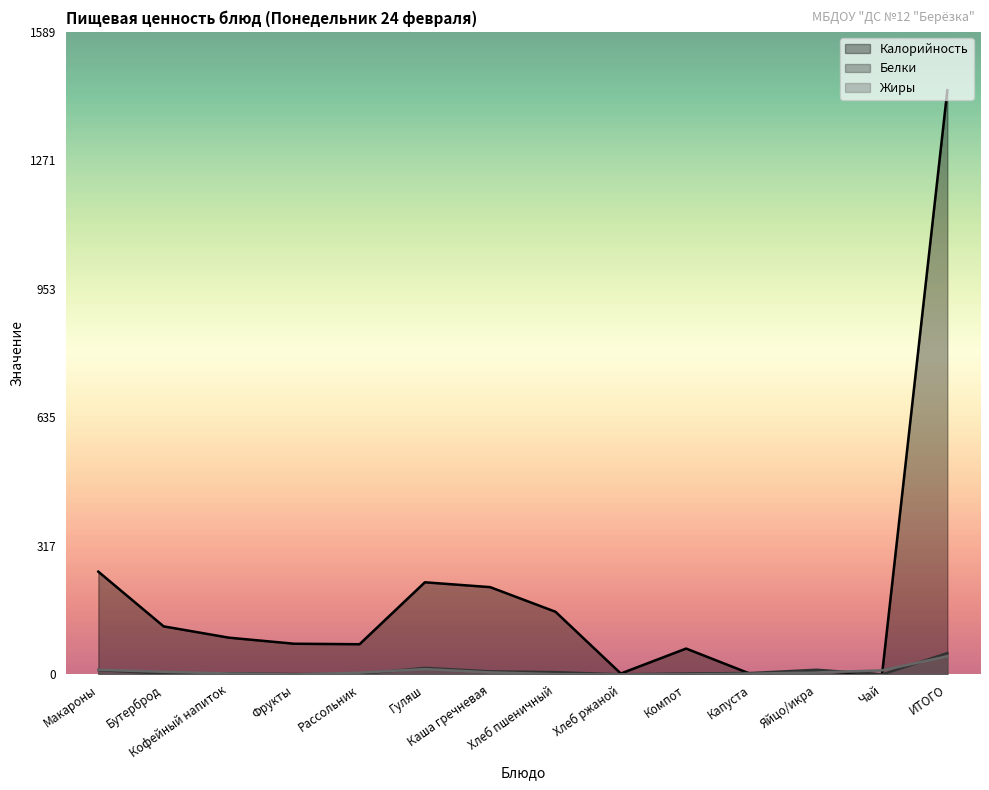

Reading left to right, extract all data points from this chart.

Калорийность: Макароны=254.3	Бутерброд=119.0	Кофейный напиток=91.0	Фрукты=76.0	Рассольник=74.8	Гуляш=228.0	Каша гречневая=216.0	Хлеб пшеничный=155.1	Хлеб ржаной=2.3	Компот=64.1	Капуста=0.6	Яйцо/икра=8.8	Чай=0.1	ИТОГО=1444.9
Белки: Макароны=10.8	Бутерброд=2.1	Кофейный напиток=2.9	Фрукты=0.9	Рассольник=1.3	Гуляш=16.2	Каша гречневая=7.7	Хлеб пшеничный=5.8	Хлеб ржаной=0.2	Компот=2.4	Капуста=3.7	Яйцо/икра=11.7	Чай=0.0	ИТОГО=52.8
Жиры: Макароны=11.7	Бутерброд=6.6	Кофейный напиток=2.4	Фрукты=0.0	Рассольник=4.5	Гуляш=13.3	Каша гречневая=5.2	Хлеб пшеничный=0.8	Хлеб ржаной=0.0	Компот=0.3	Капуста=1.9	Яйцо/икра=5.0	Чай=10.2	ИТОГО=44.9